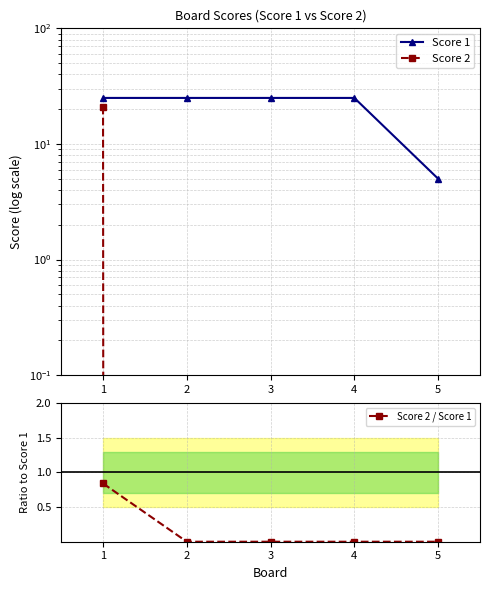

Does the chart display data point markers on the line(s)?

Yes